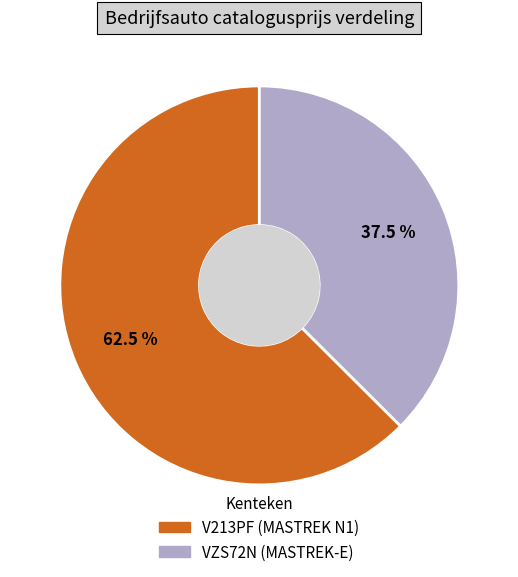

Combined, what portion of the pie is V213PF and VZS72N?

100.0%